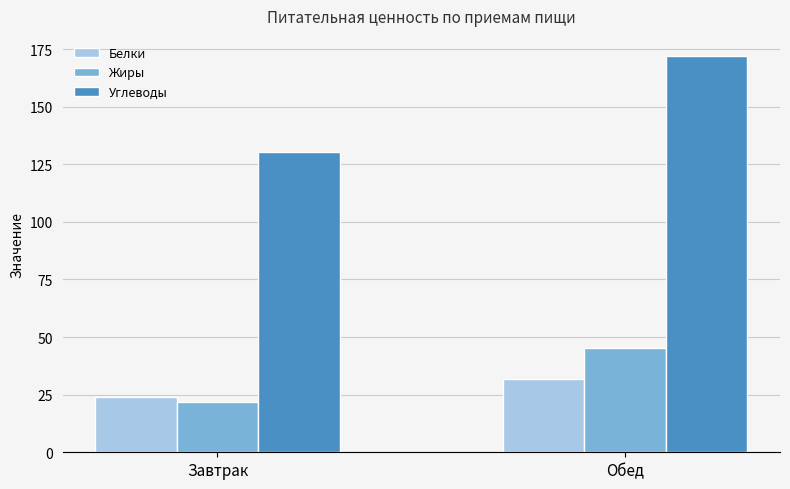

Reading right to left, list all the values displayed in this chart.

Белки: Обед=31.8	Завтрак=23.8
Жиры: Обед=45.3	Завтрак=21.9
Углеводы: Обед=172.1	Завтрак=130.1